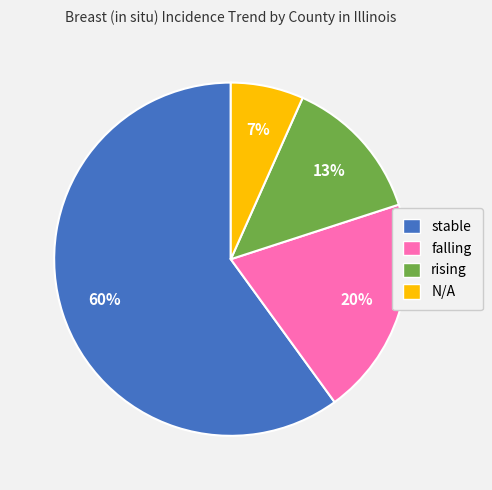

Which slice is the largest?

stable